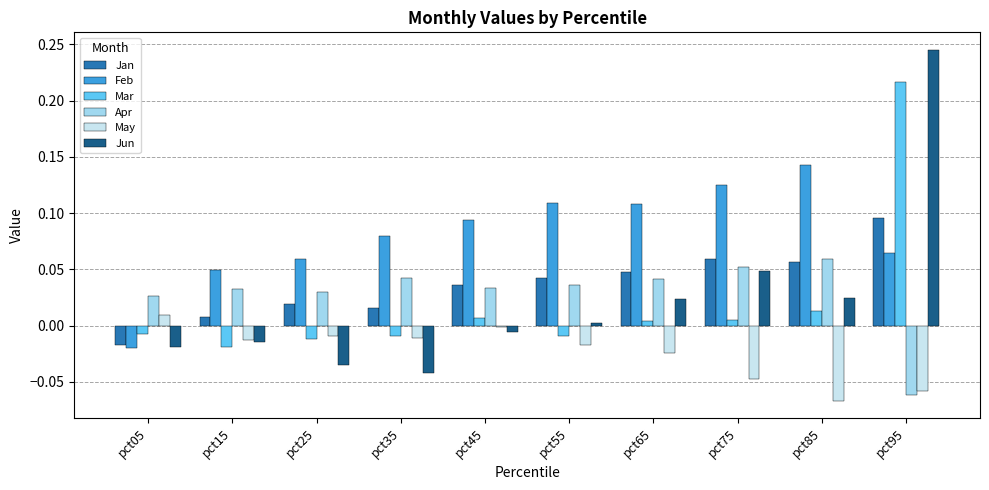

Which series has the widest spread of values?

Jun